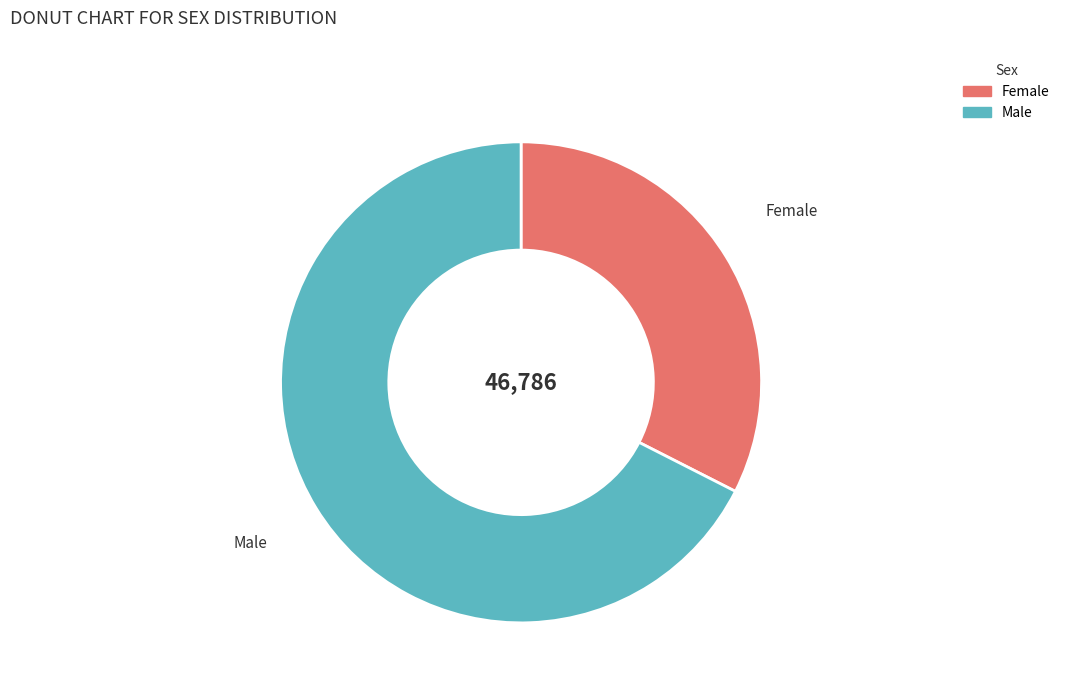

True or false: Male accounts for 68% of the total.

True